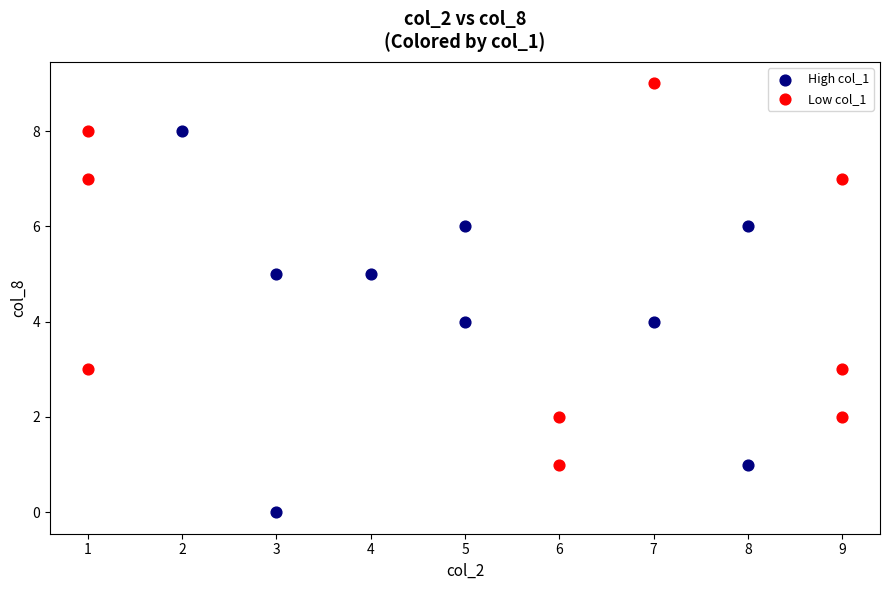

Which series contains the lowest Y value?

High col_1